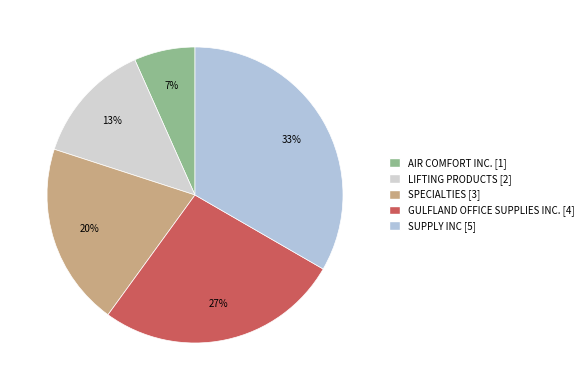

Combined, do SUPPLY INC and LIFTING PRODUCTS account for over 50%?

No